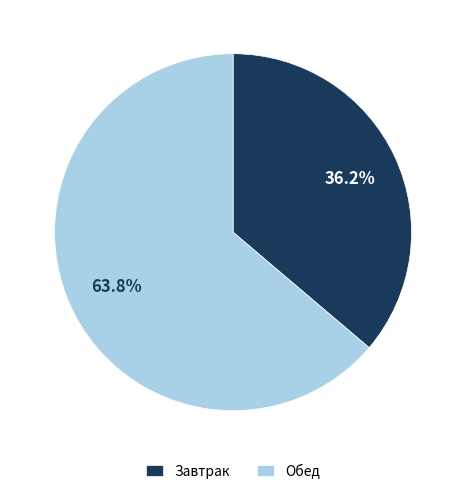

Count the number of slices in the pie.

2